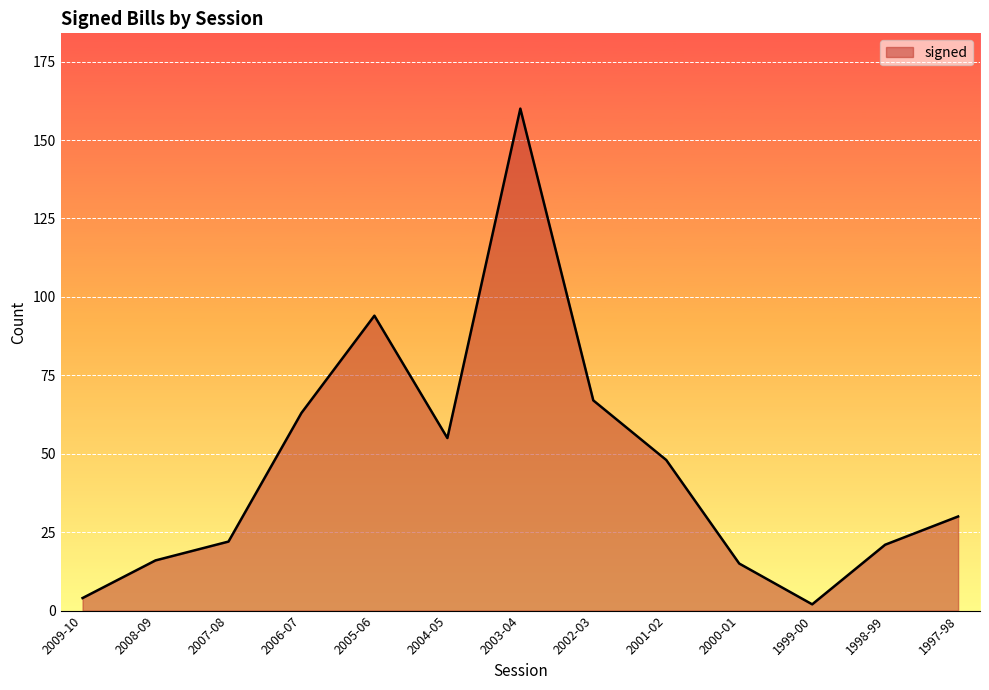

Reading left to right, transcribe all the data shown in this chart.

4	16	22	63	94	55	160	67	48	15	2	21	30